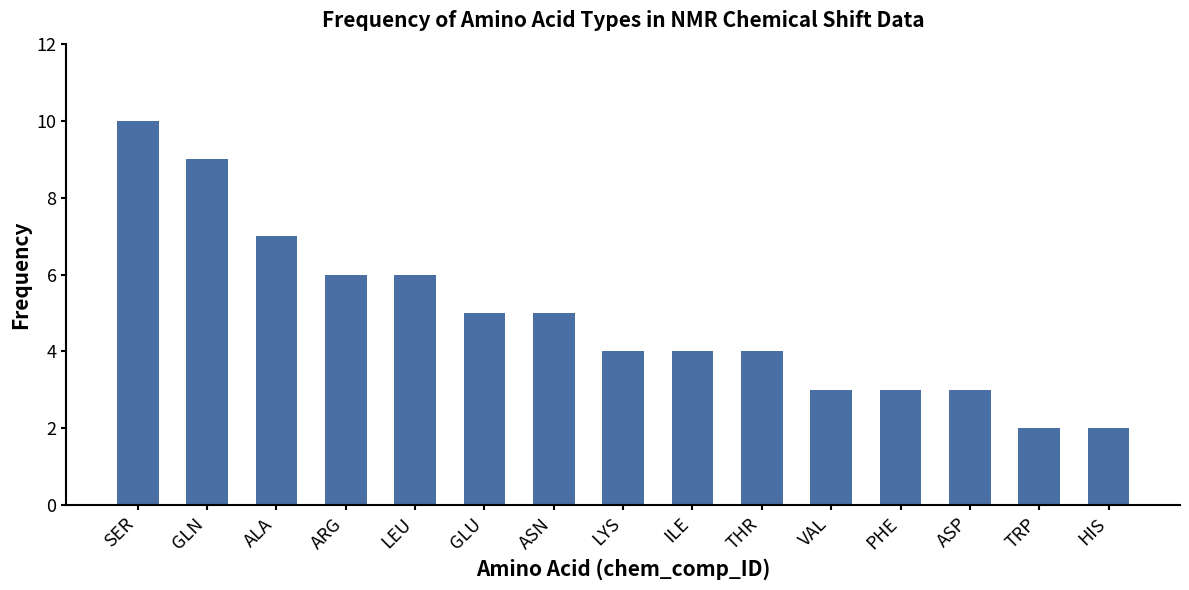

Read the value at ASP.

3